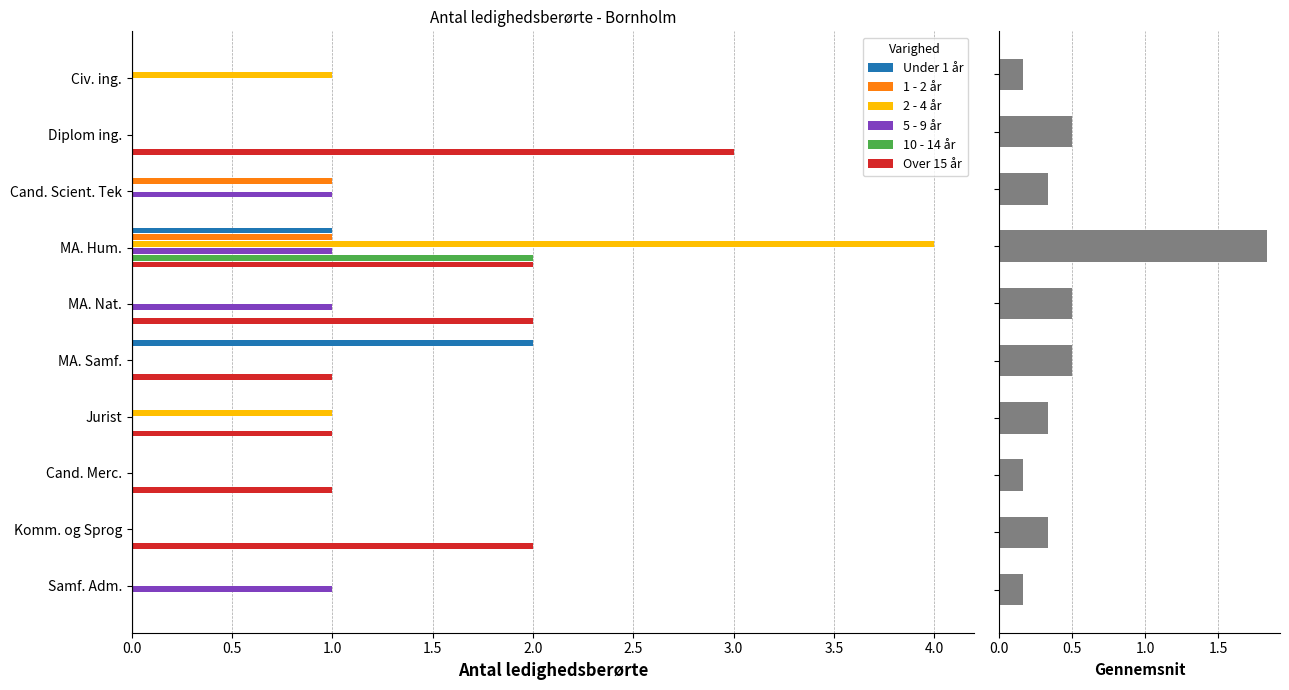

At how many categories does at least one series exceed 3?

1